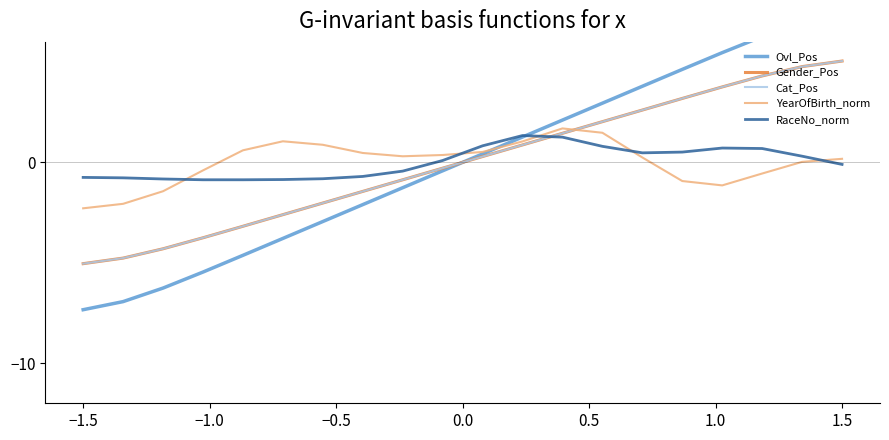

Reading right to left, transcribe all the data shown in this chart.

Ovl_Pos: 7.3	6.9	6.3	5.5	4.6	3.8	2.9	2.1	1.3	0.4	-0.4	-1.3	-2.1	-2.9	-3.8	-4.6	-5.5	-6.3	-6.9	-7.3
Gender_Pos: 5.0	4.8	4.3	3.8	3.2	2.6	2.0	1.4	0.9	0.3	-0.3	-0.9	-1.4	-2.0	-2.6	-3.2	-3.8	-4.3	-4.8	-5.0
Cat_Pos: 5.0	4.8	4.3	3.8	3.2	2.6	2.0	1.4	0.9	0.3	-0.3	-0.9	-1.4	-2.0	-2.6	-3.2	-3.8	-4.3	-4.8	-5.0
YearOfBirth_norm: 0.2	0.0	-0.6	-1.1	-0.9	0.2	1.5	1.7	1.0	0.5	0.4	0.3	0.5	0.9	1.0	0.6	-0.4	-1.4	-2.1	-2.3
RaceNo_norm: -0.1	0.3	0.7	0.7	0.5	0.5	0.8	1.3	1.3	0.8	0.1	-0.4	-0.7	-0.8	-0.9	-0.9	-0.9	-0.8	-0.8	-0.7